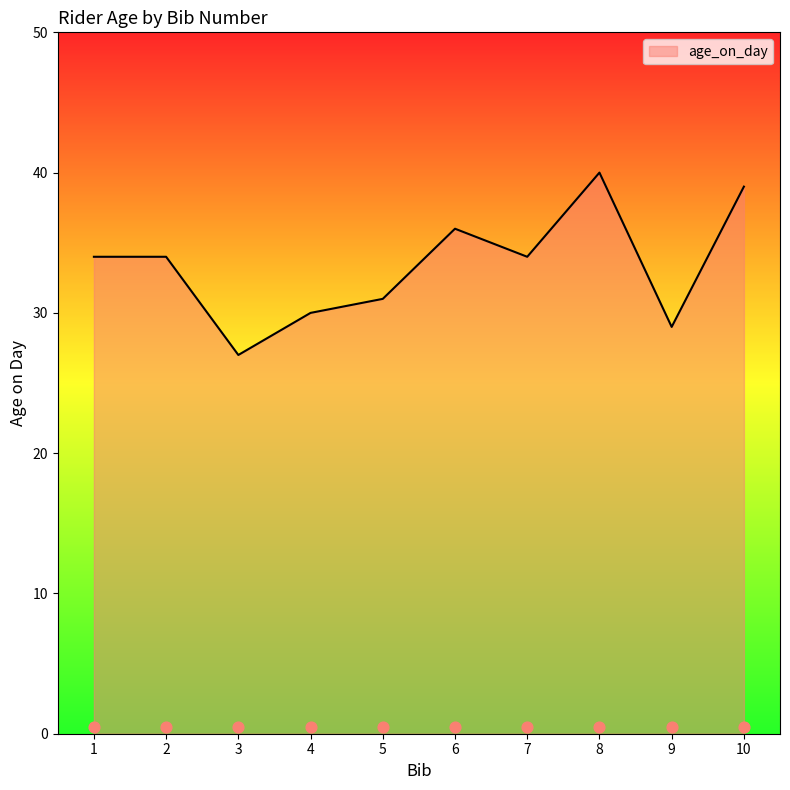

What is the change in value from 2 to 10?

+5